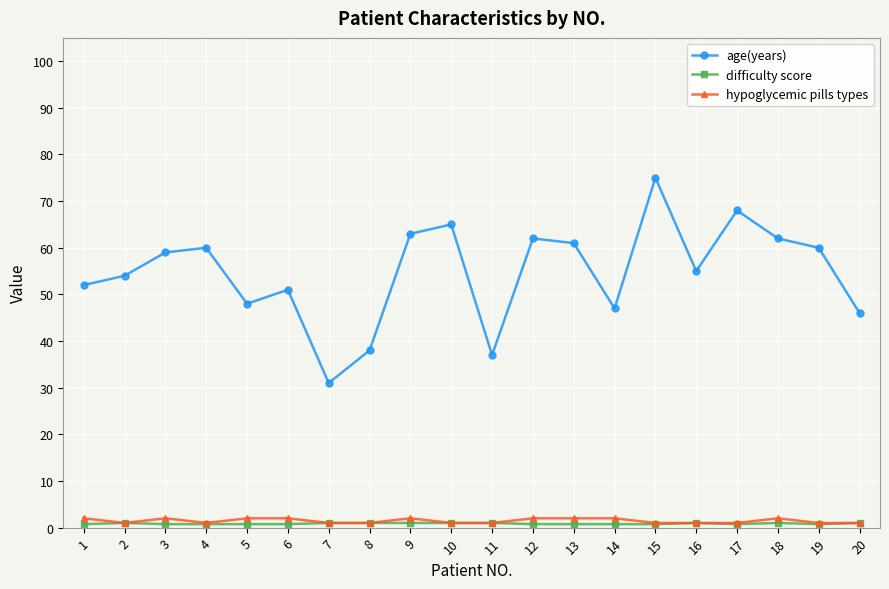

True or false: age(years) has more than 0 interior local peaks.

True